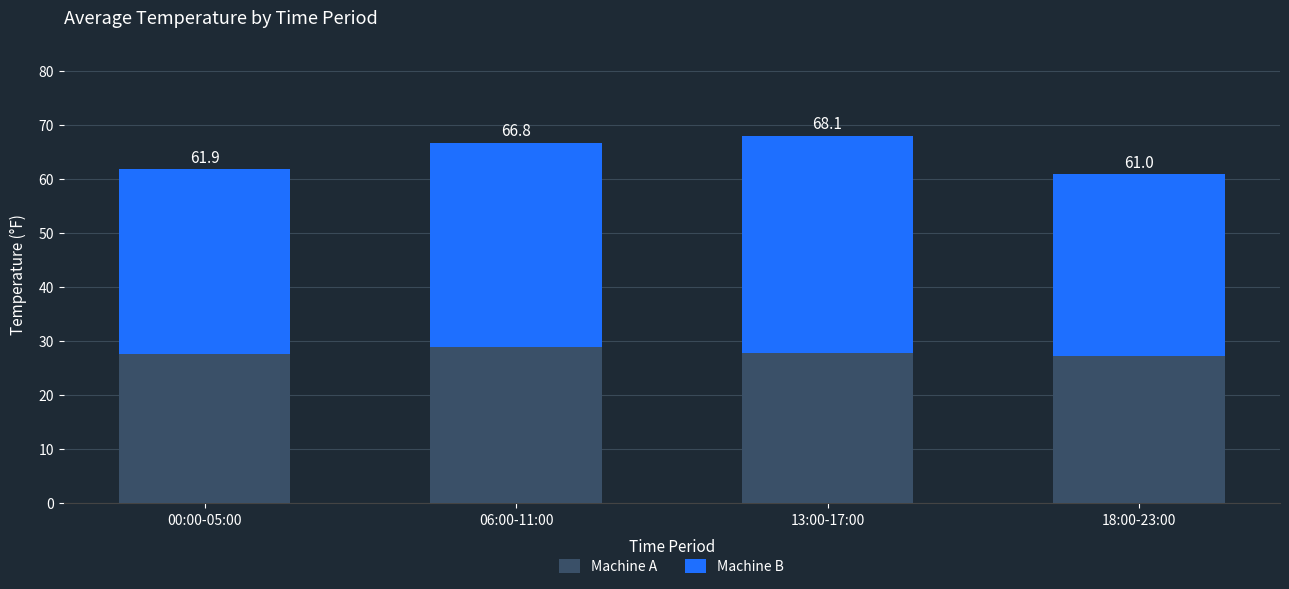

What is the minimum value for Machine A?

27.2